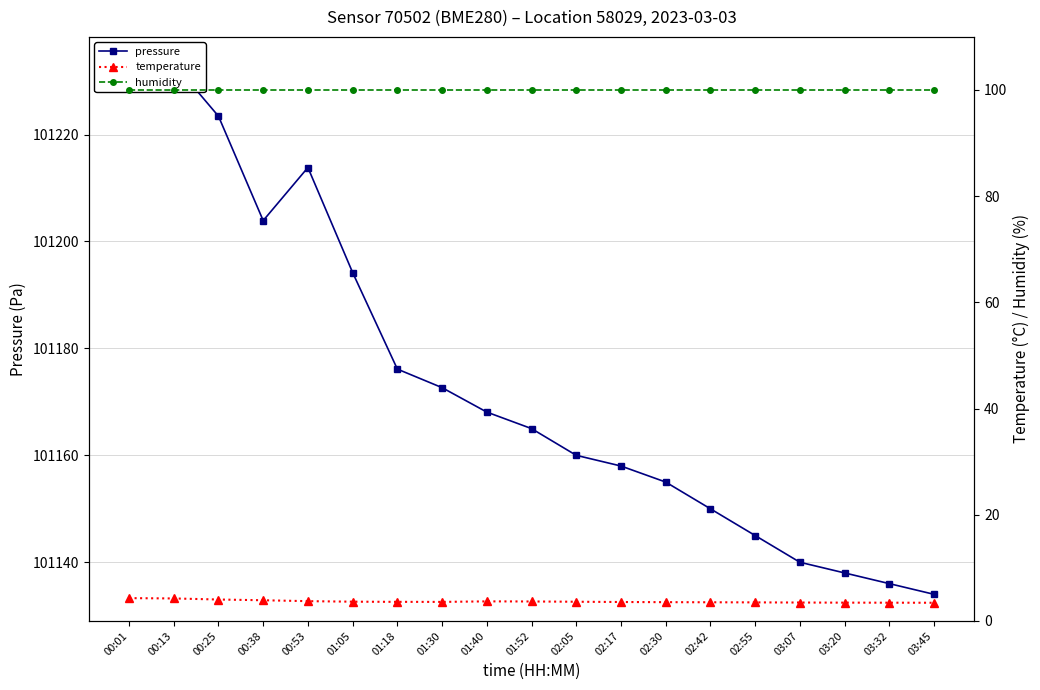

Which label corresponds to the largest value in the chart?

00:13